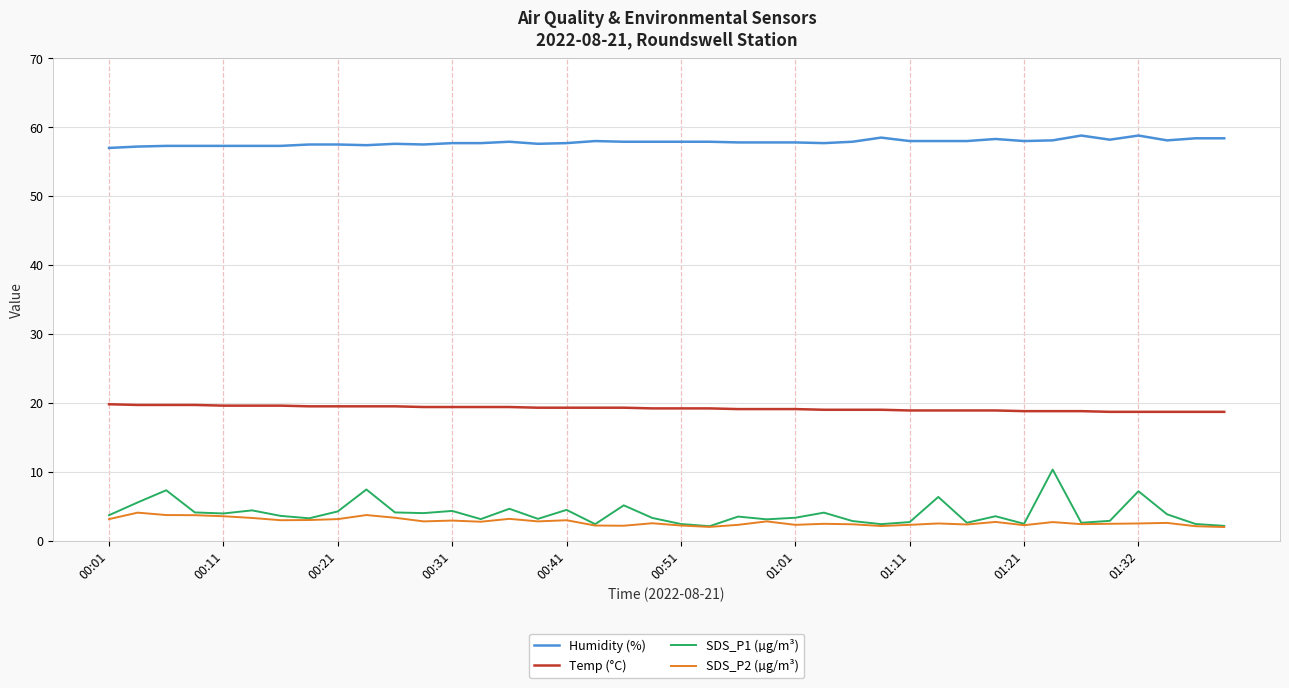

Rank the series by their maximum value, from lowest to highest.

SDS_P2 (µg/m³), SDS_P1 (µg/m³), Temp (°C), Humidity (%)